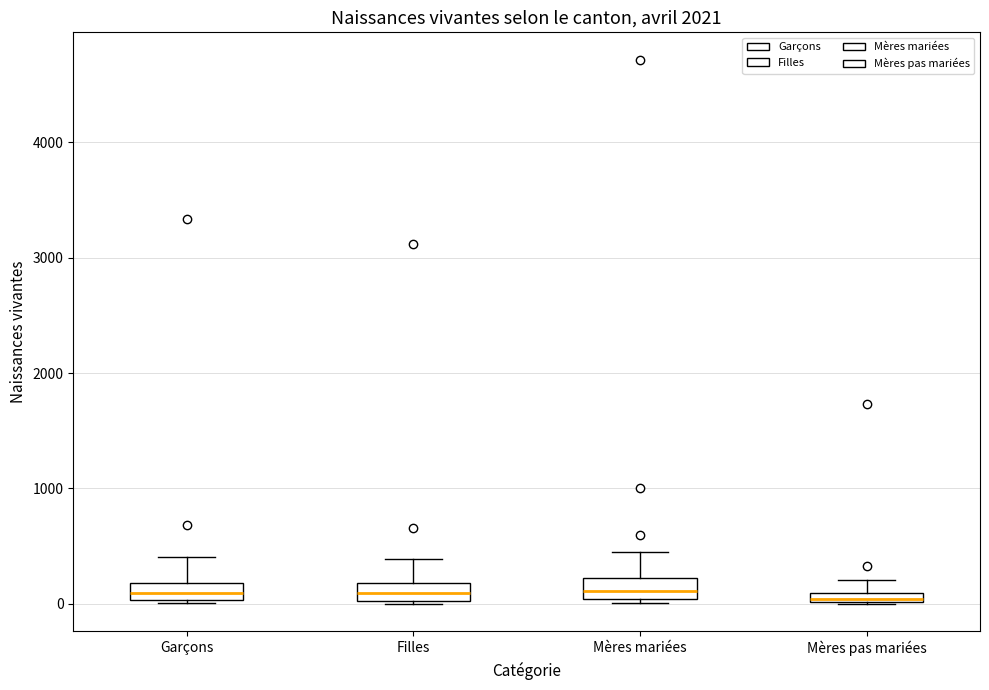

Where does the median line of the box for Garçons sit on the y-axis? The values are not printed on the chart, so give them approximately, as read against the axis.

100